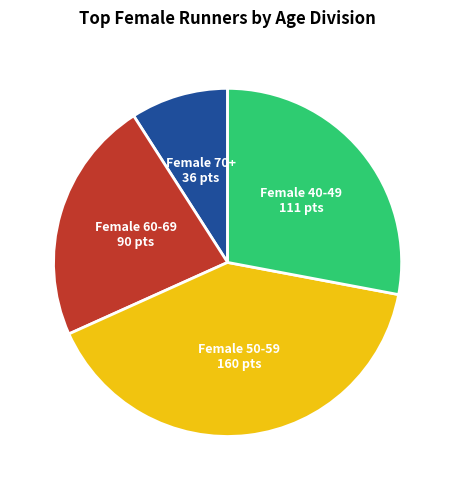

How many slices are in this pie chart?

4